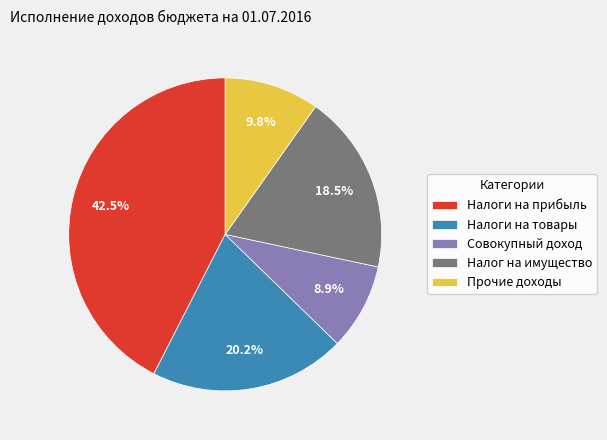

Approximately how many times larger is the value at Налоги на прибыль compared to Налог на имущество?

2.3